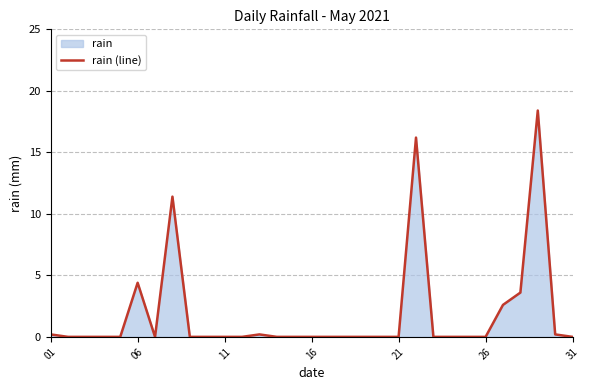

What is the difference between the maximum and minimum values?

18.4